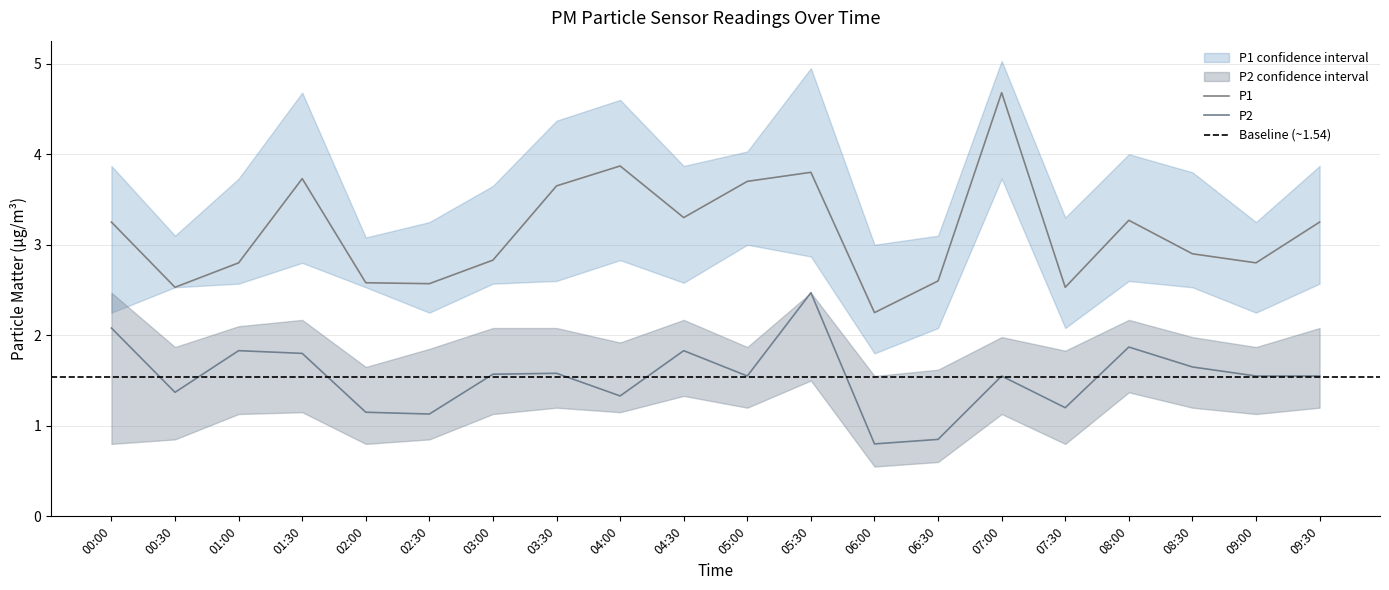

True or false: P1_lower and P1 intersect in this chart.

False